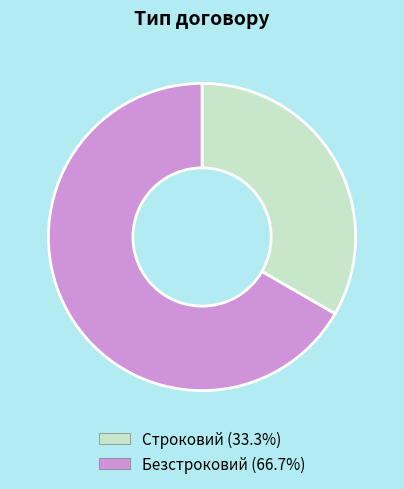

Combined, do Строковий and Безстроковий account for over 50%?

Yes